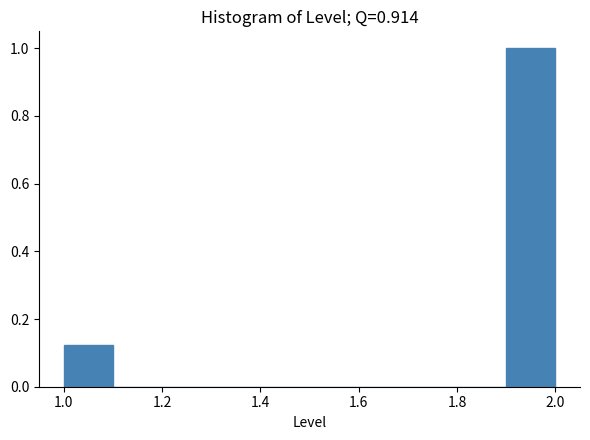

Reading left to right, list every bar in this chart as the range it spans on the x-axis followed by its height. The values are not printed on the chart, so give them approximately, as read against the axis.

1.0 to 1.1: 0.12
1.1 to 1.2: 0
1.2 to 1.3: 0
1.3 to 1.4: 0
1.4 to 1.5: 0
1.5 to 1.6: 0
1.6 to 1.7: 0
1.7 to 1.8: 0
1.8 to 1.9: 0
1.9 to 2.0: 1.00